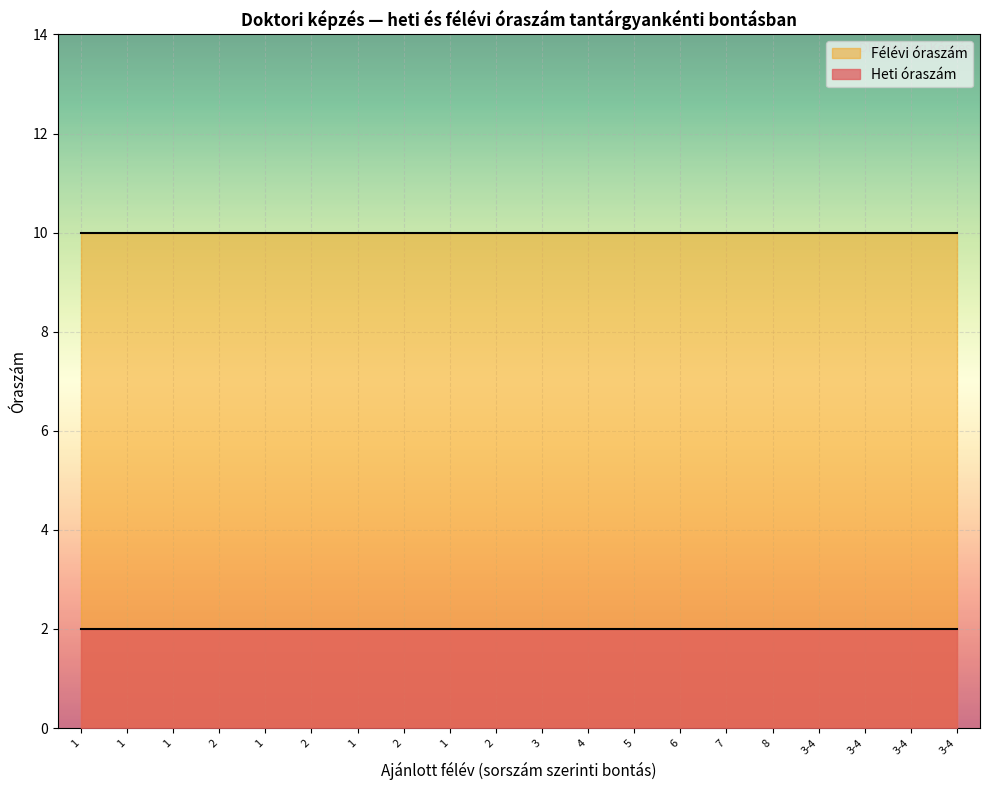

The value of Félévi óraszám at 1 is 17. True or false?

False